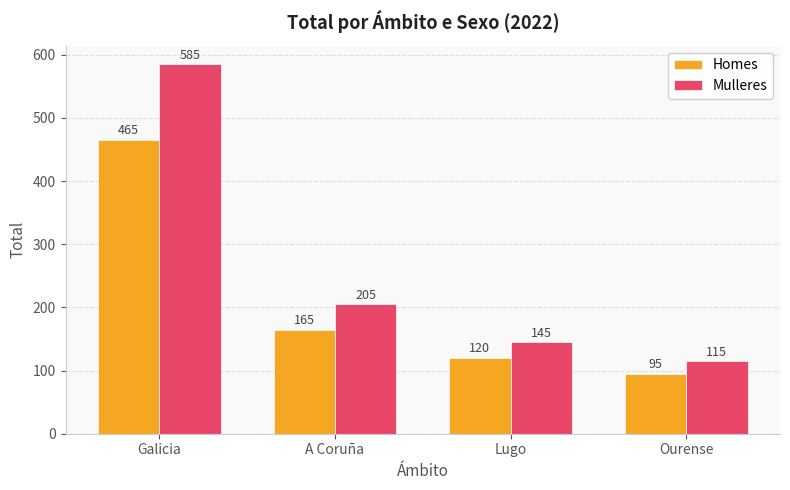

What is the sum of the Homes values at A Coruña and Galicia?

630